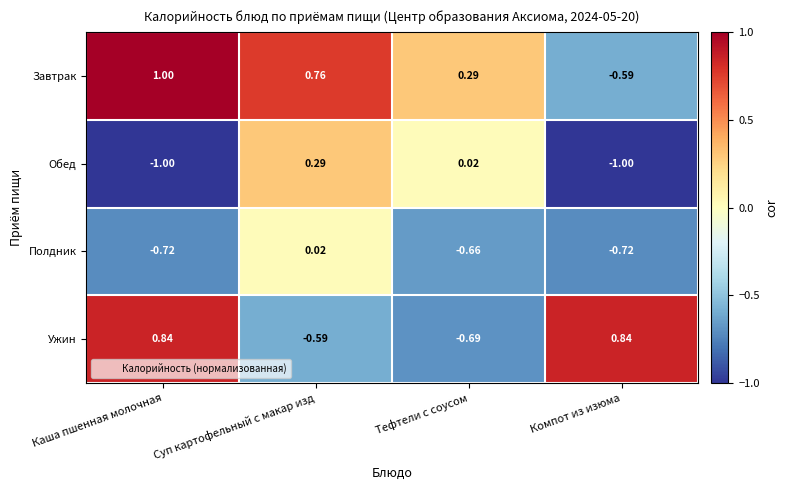

Which series has the largest range (max minus min)?

Завтрак